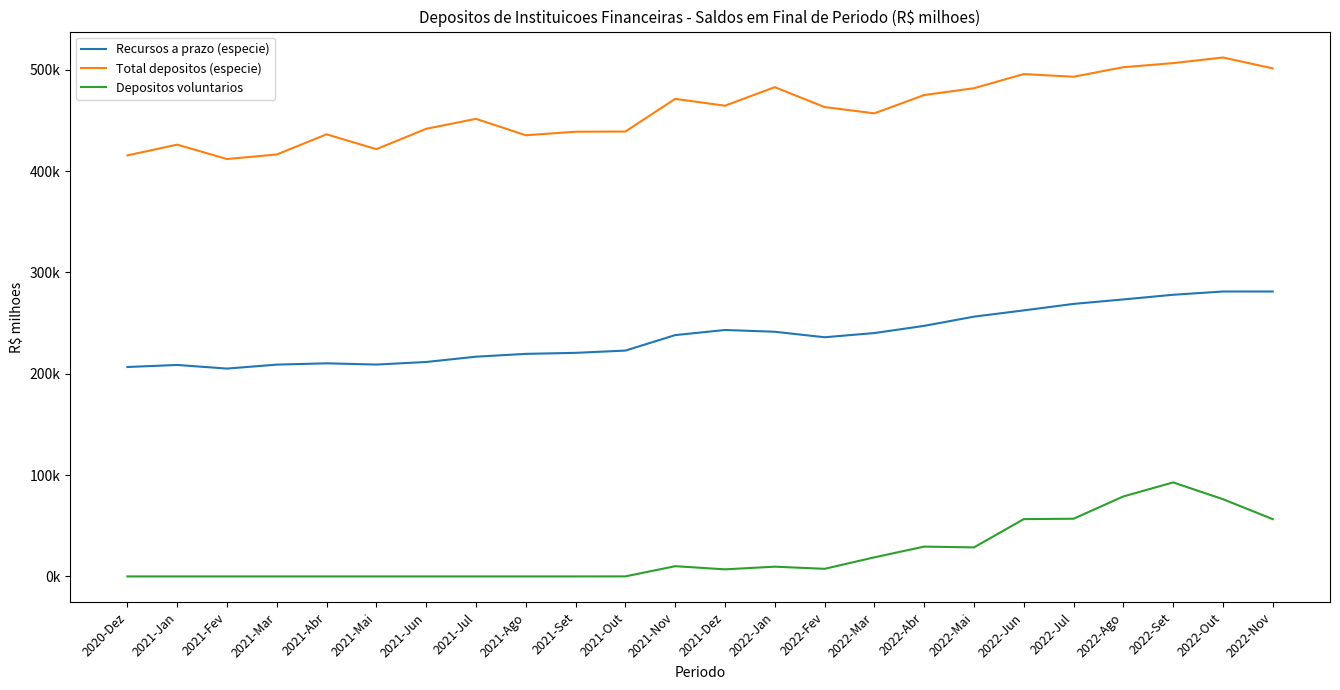

What are all the series names shown in the legend?

Recursos a prazo (especie), Total depositos (especie), Depositos voluntarios